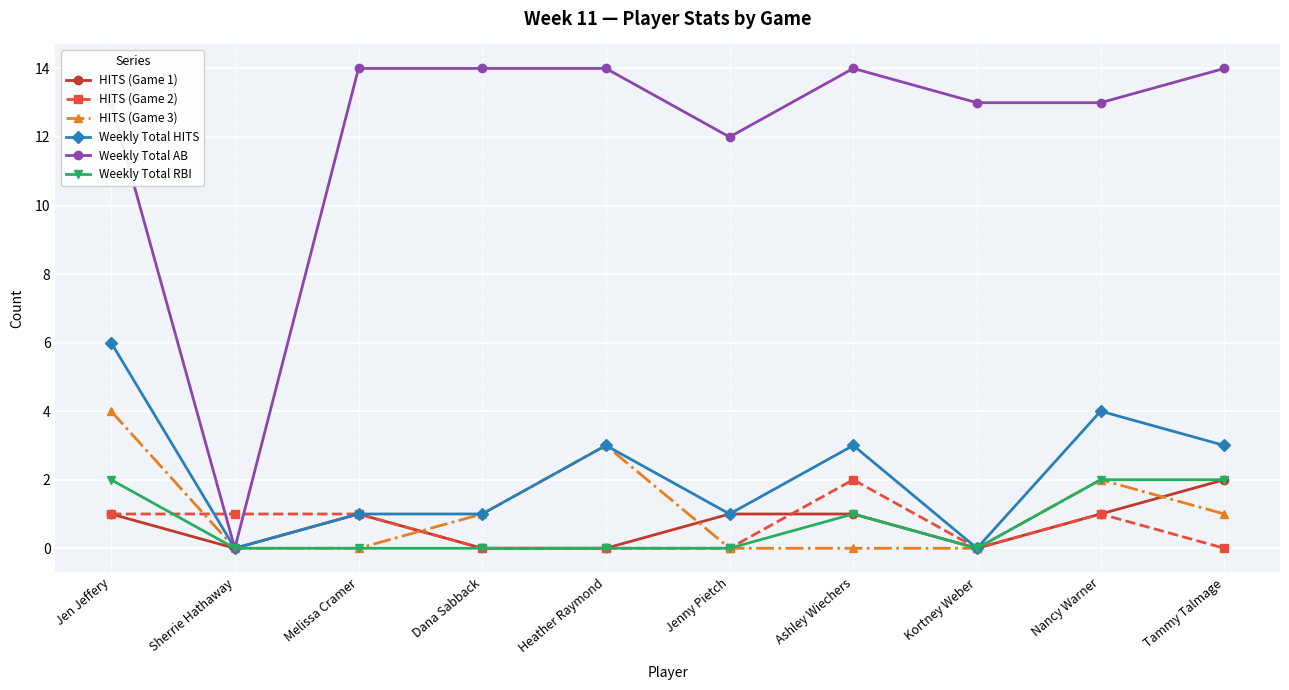

Which category has the lowest value in the Weekly Total AB series?

Sherrie Hathaway